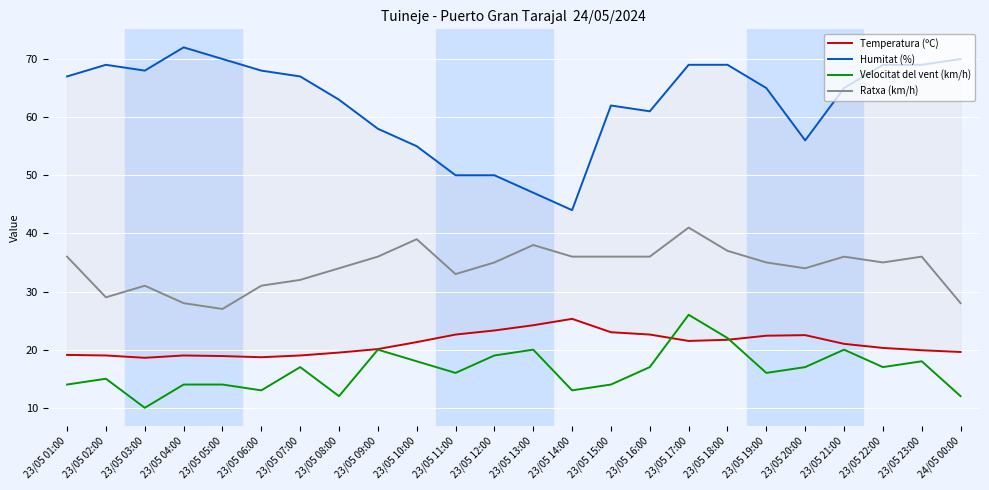

What is the label of the 4th point from the left?

23/05 04:00